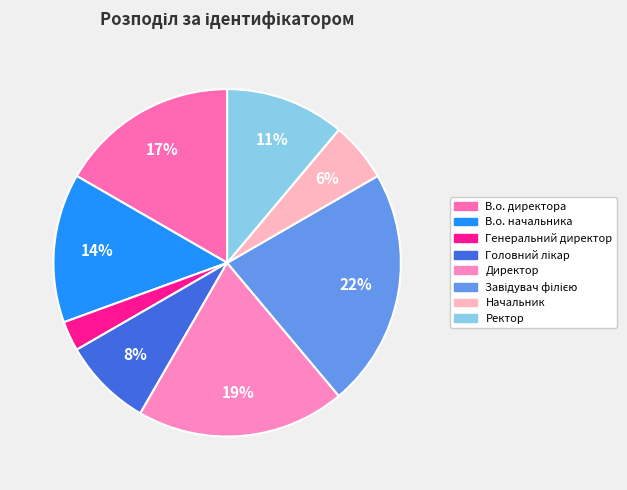

Does any single category account for the majority?

No